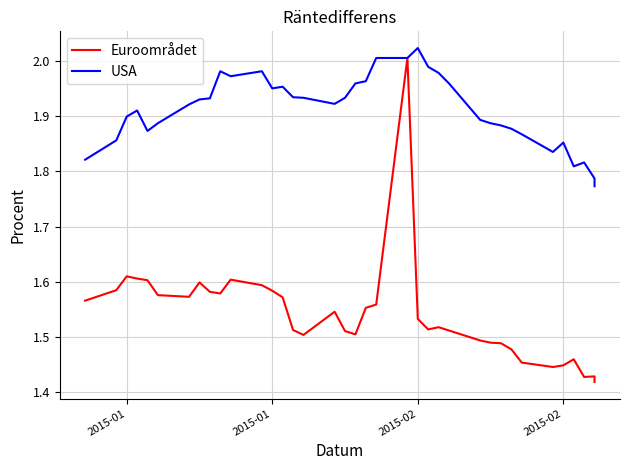

What is the sum of all Euroområdet values?

57.0